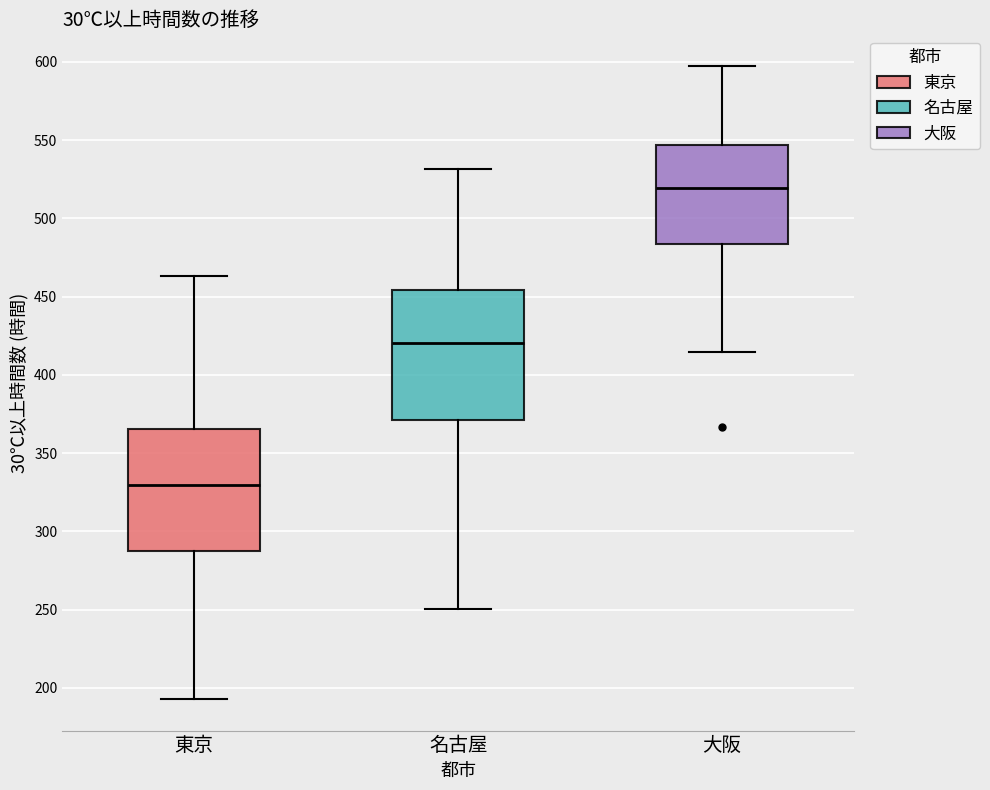

Reading left to right, read every box against the y-axis: the position of its median line, the range the box covers, and the ends of its whiskers. The values are not printed on the chart, so give them approximately, as read against the axis.

東京: median 330, box 285 to 365, whiskers 195 to 465
名古屋: median 420, box 370 to 455, whiskers 250 to 530
大阪: median 520, box 485 to 545, whiskers 415 to 595